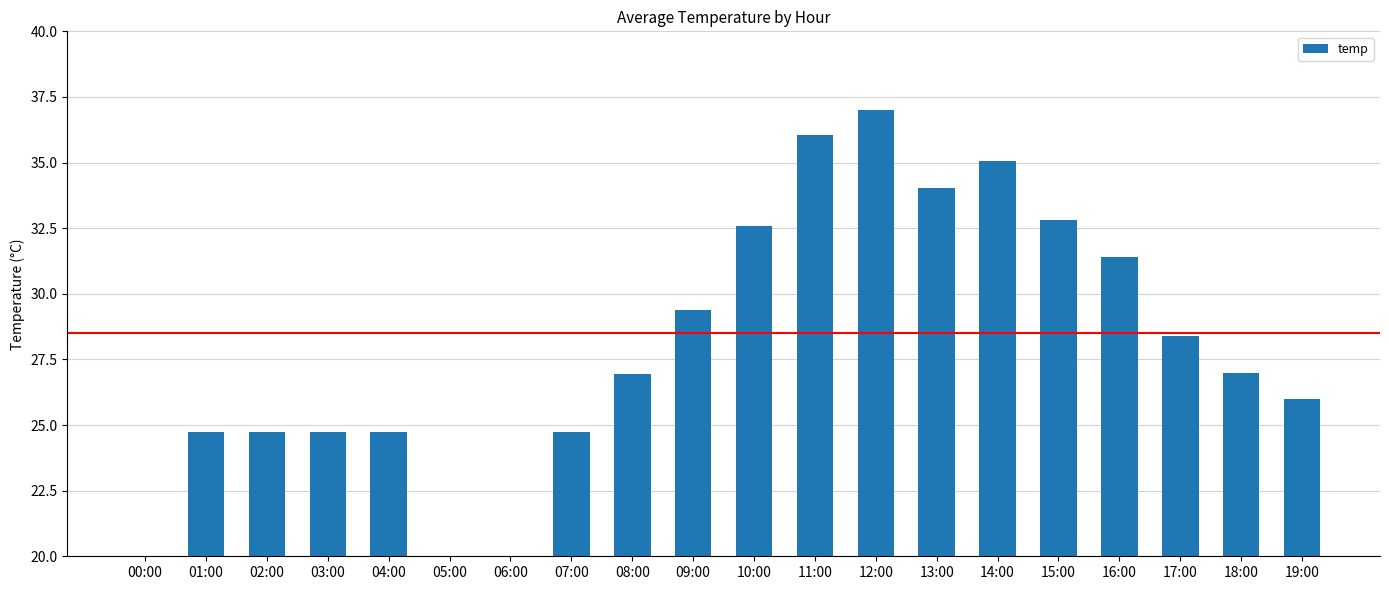

Where does the data first go above 27?

09:00